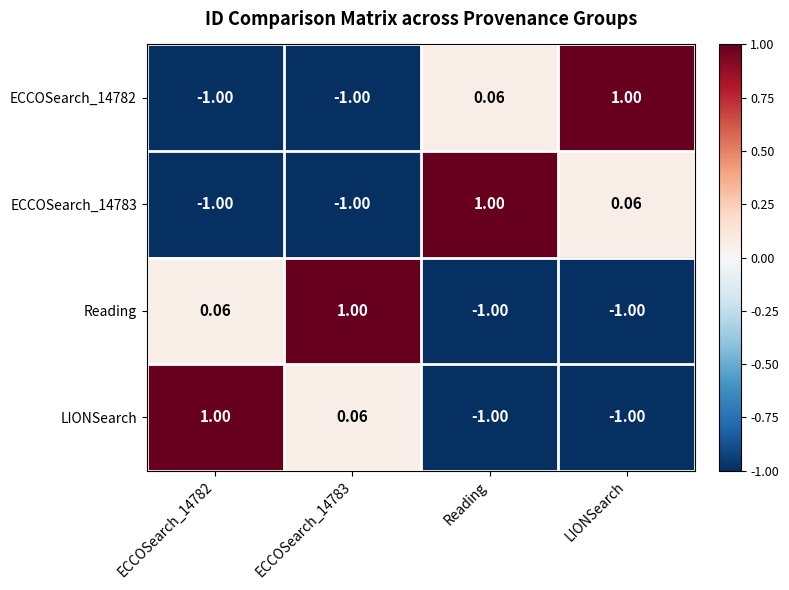

What is the minimum value shown in the chart?

-1.0